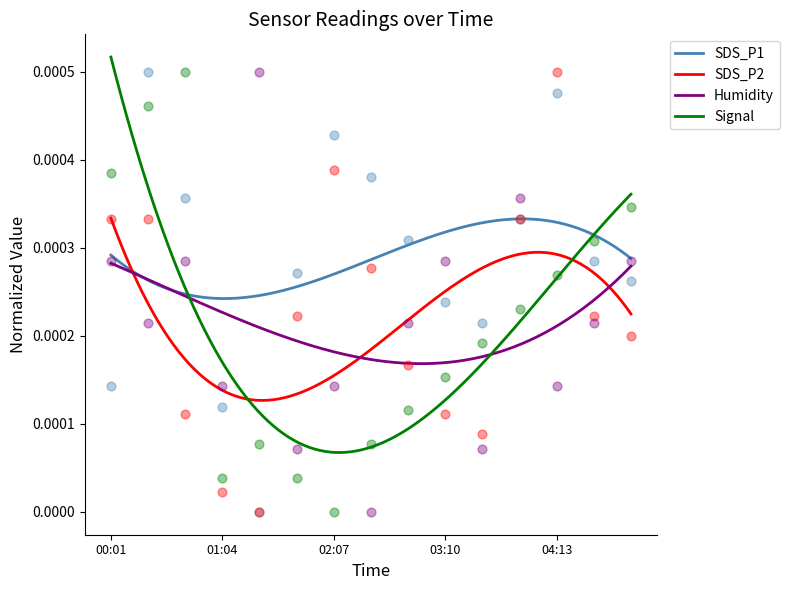

What are all the series names shown in the legend?

SDS_P1, SDS_P2, Humidity, Signal